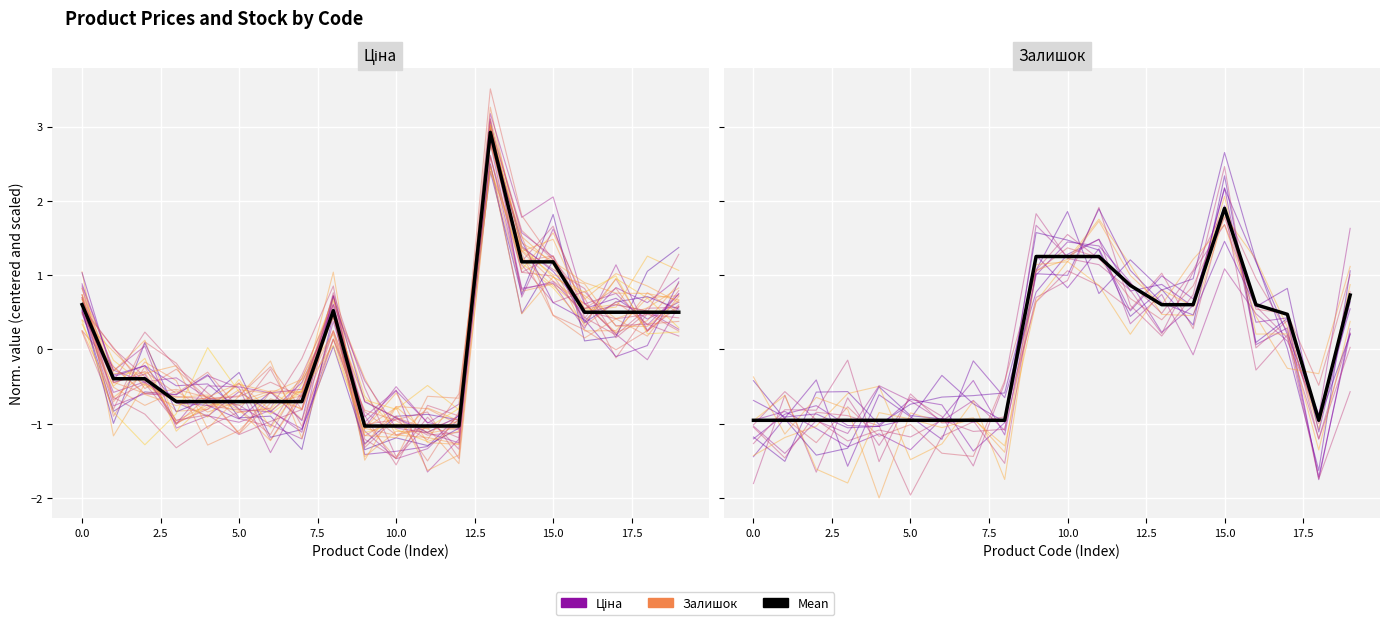

What is the label of the 2nd point from the right?

18